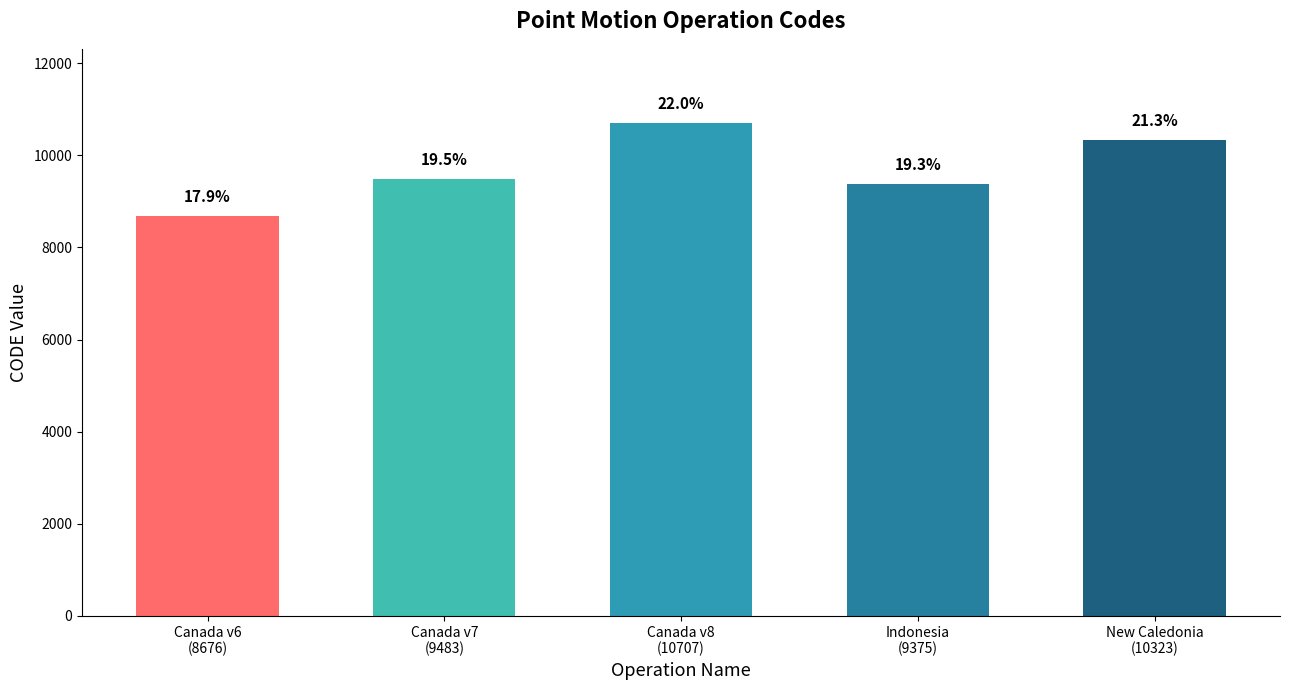

How many bars are there in total?

5